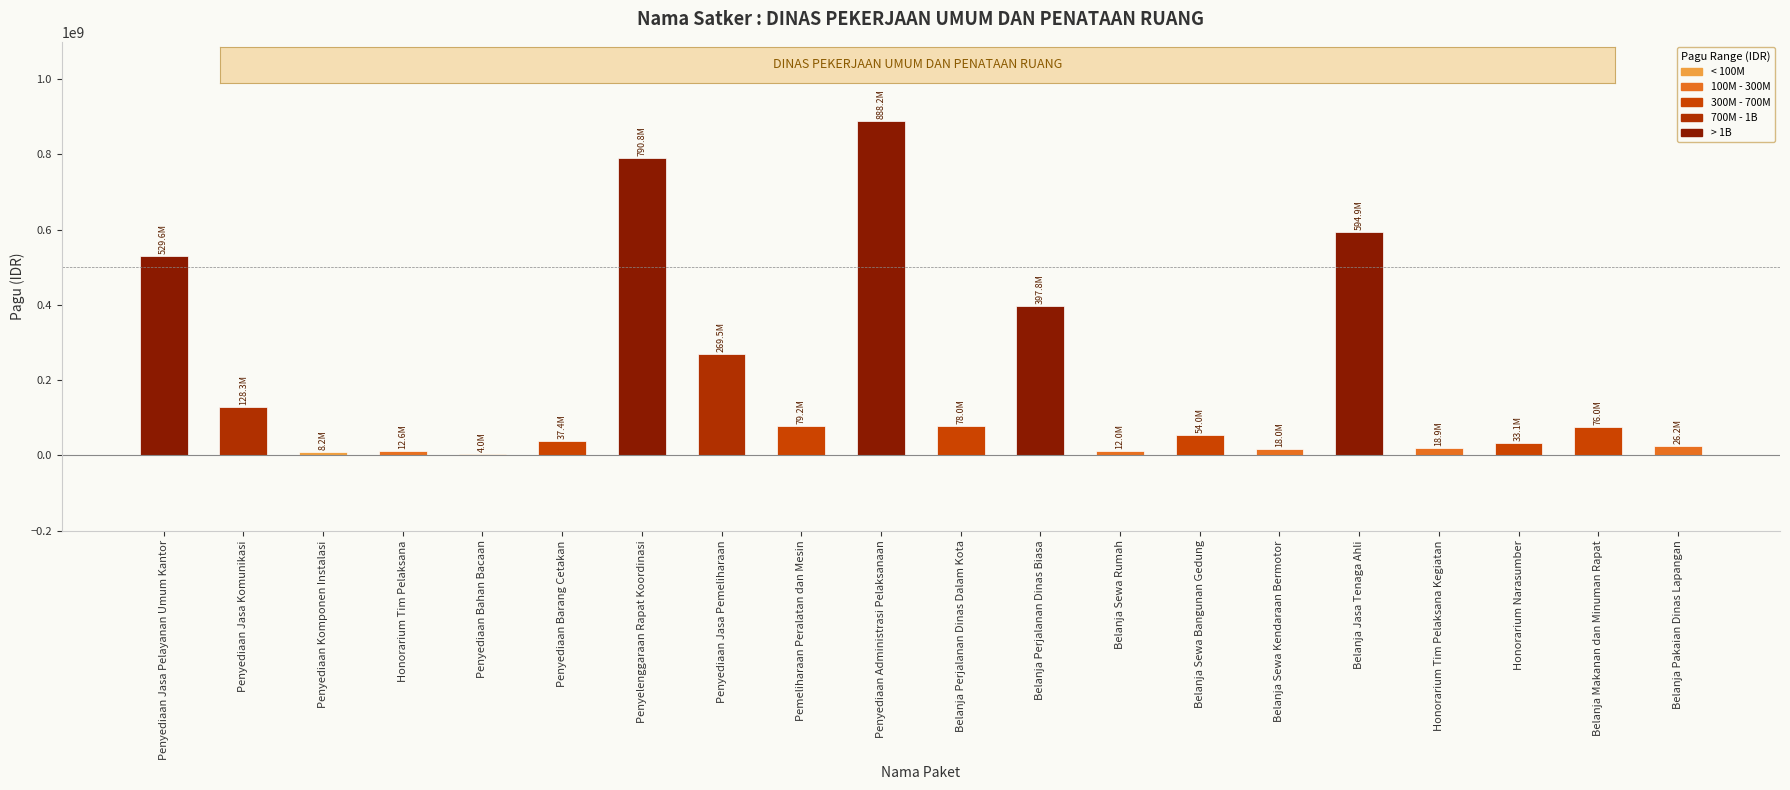

What is the sum of the values at Belanja Jasa Tenaga Ahli and Penyediaan Administrasi Pelaksanaan?

1483058200